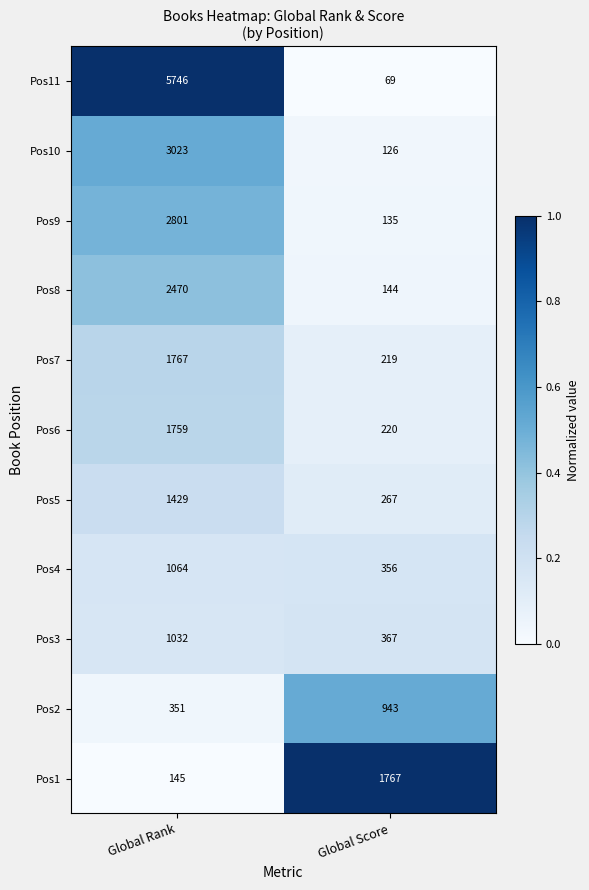

What is the sum of all Pos6 values?

1979